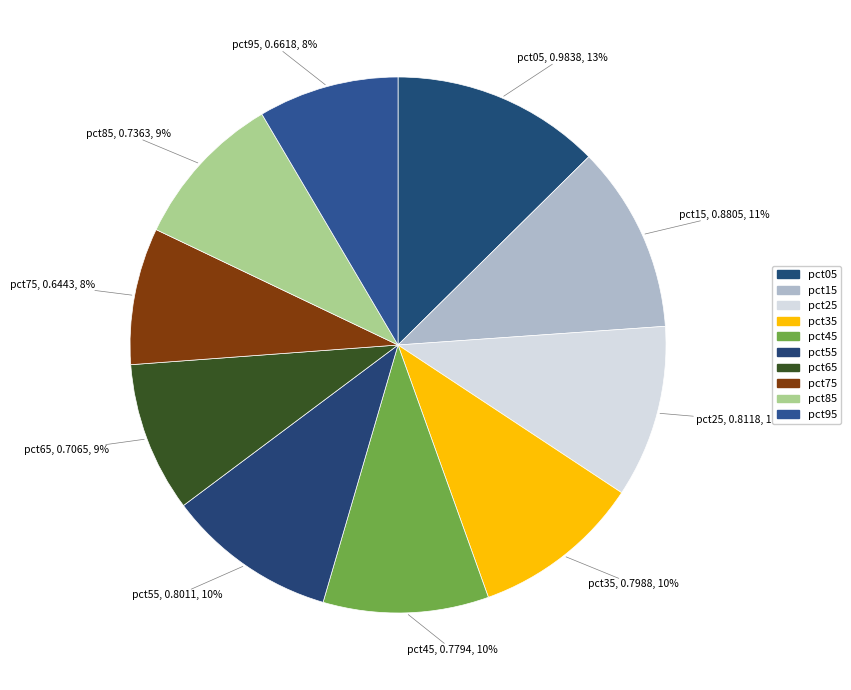

What percentage is the pct55 slice, to the nearest percent?

10%